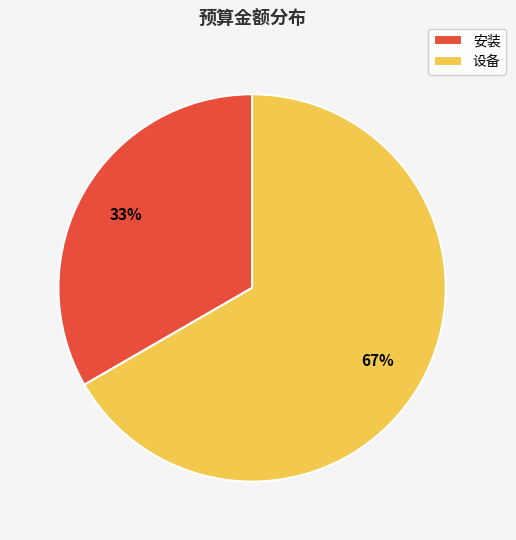

Which has a higher value, 安装 or 设备?

设备